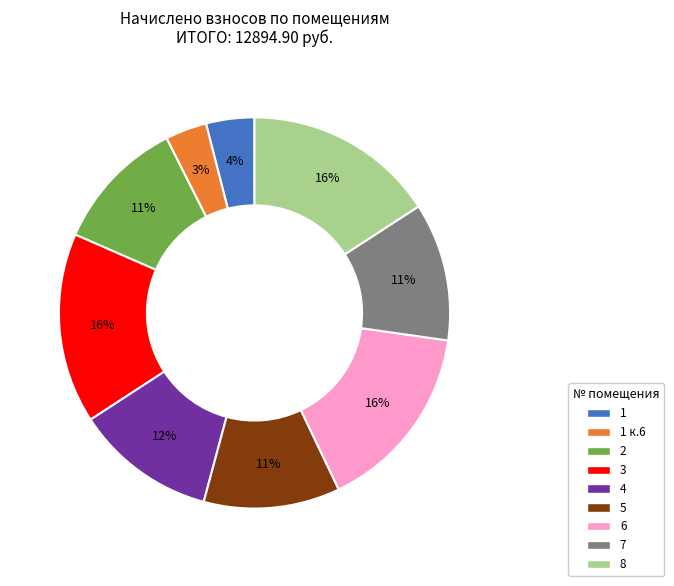

What percentage is the 3 slice, to the nearest percent?

16%